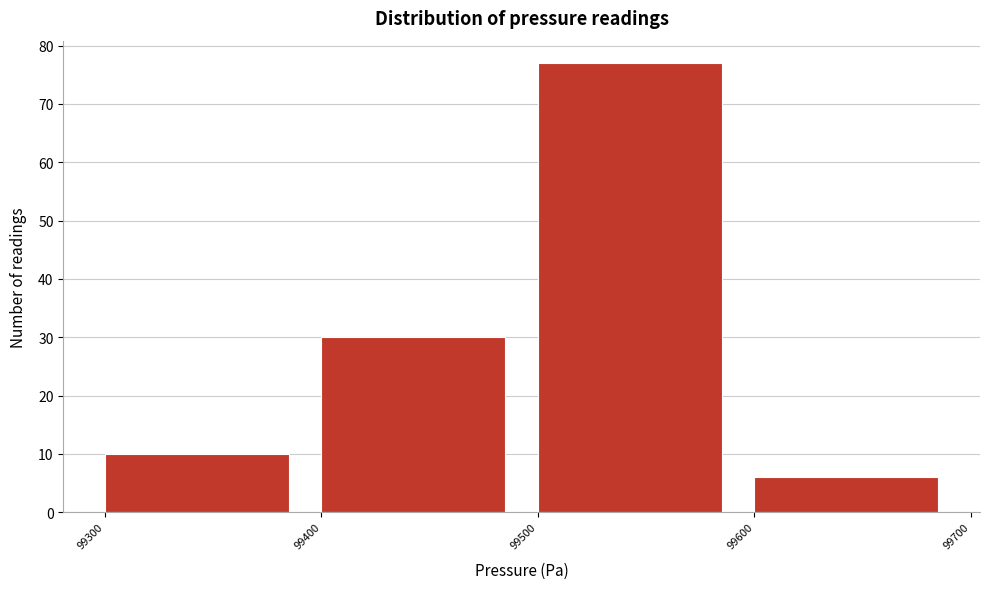

How tall is the bar that spans 99500 to 99600 on the x-axis? The values are not printed on the chart, so give them approximately, as read against the axis.

77